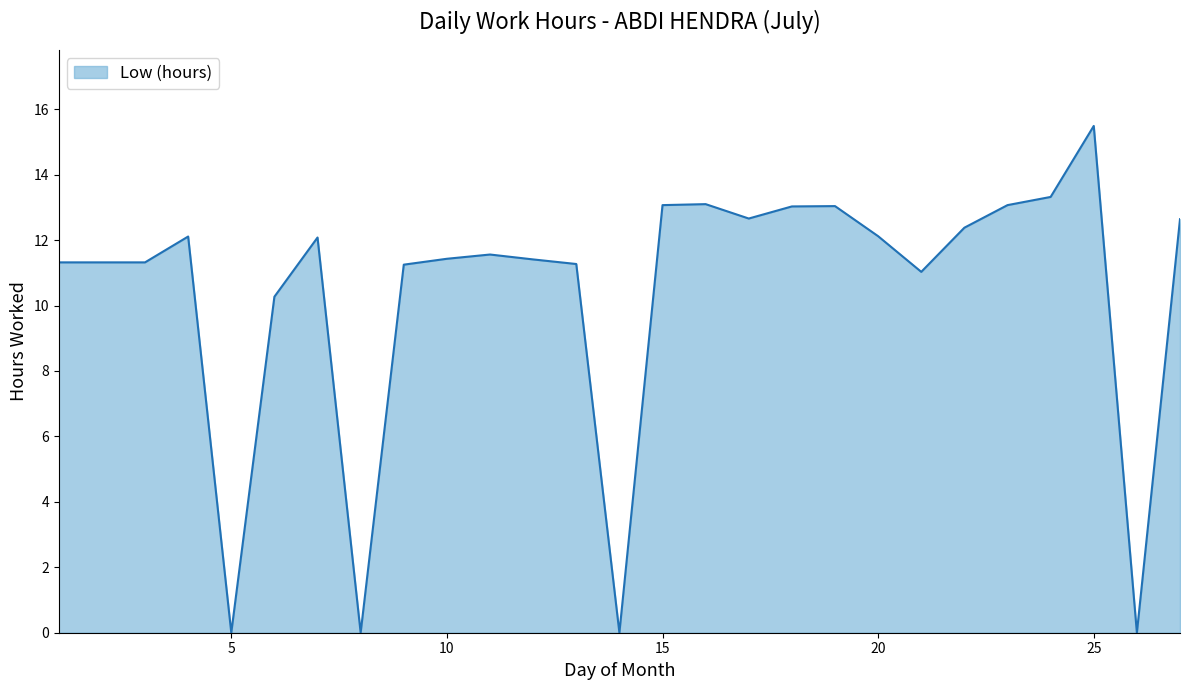

Is this an area chart (filled region under the line)?

Yes